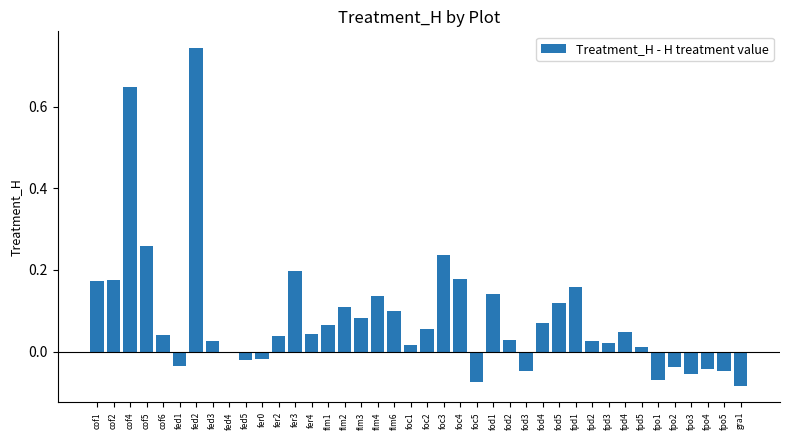

Is it true that the value at flm2 is 0.2?

False